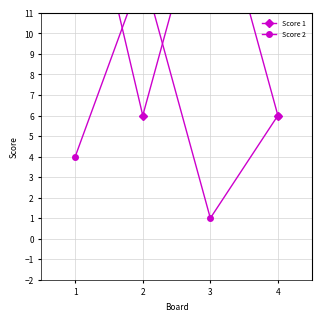

Between 2 and 4, which series saw the biggest shift?

Score 2